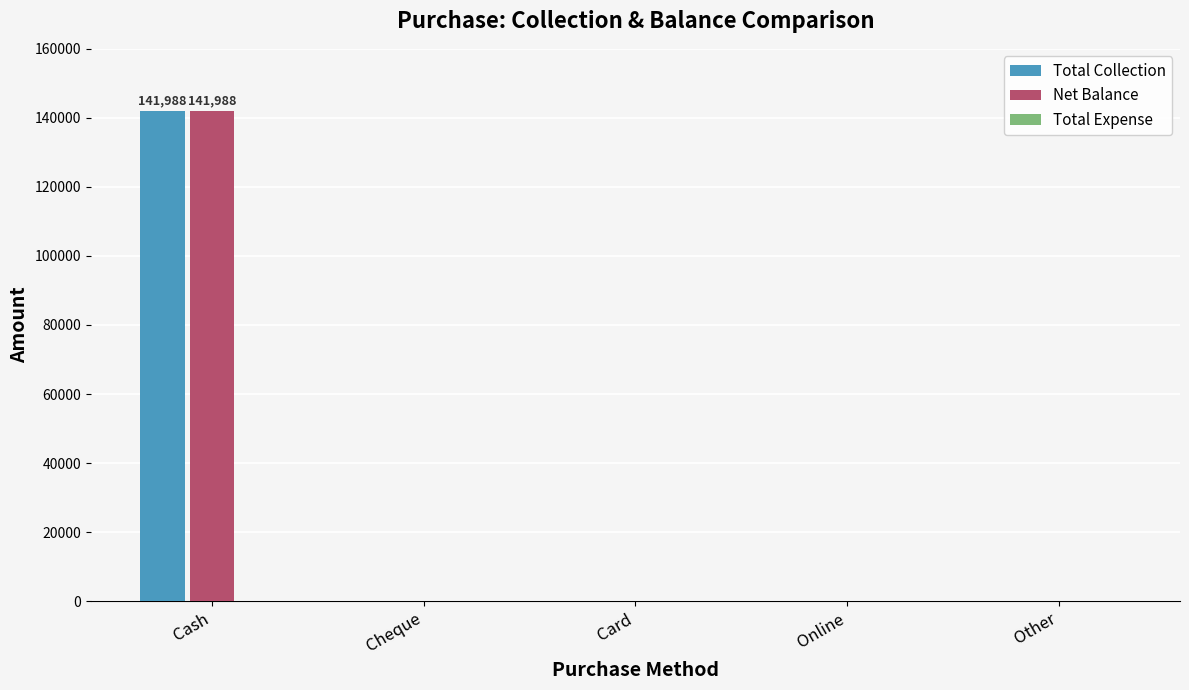

What is the maximum value for Total Collection?

141988